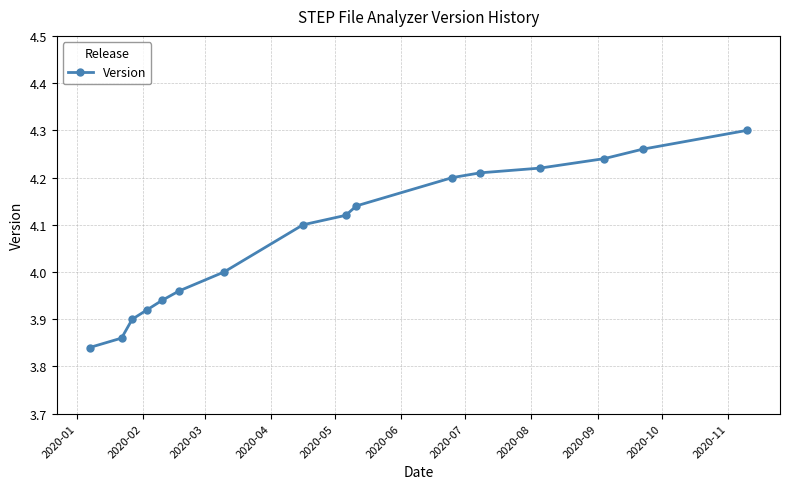

True or false: the data has more than 2 interior local peaks.

False